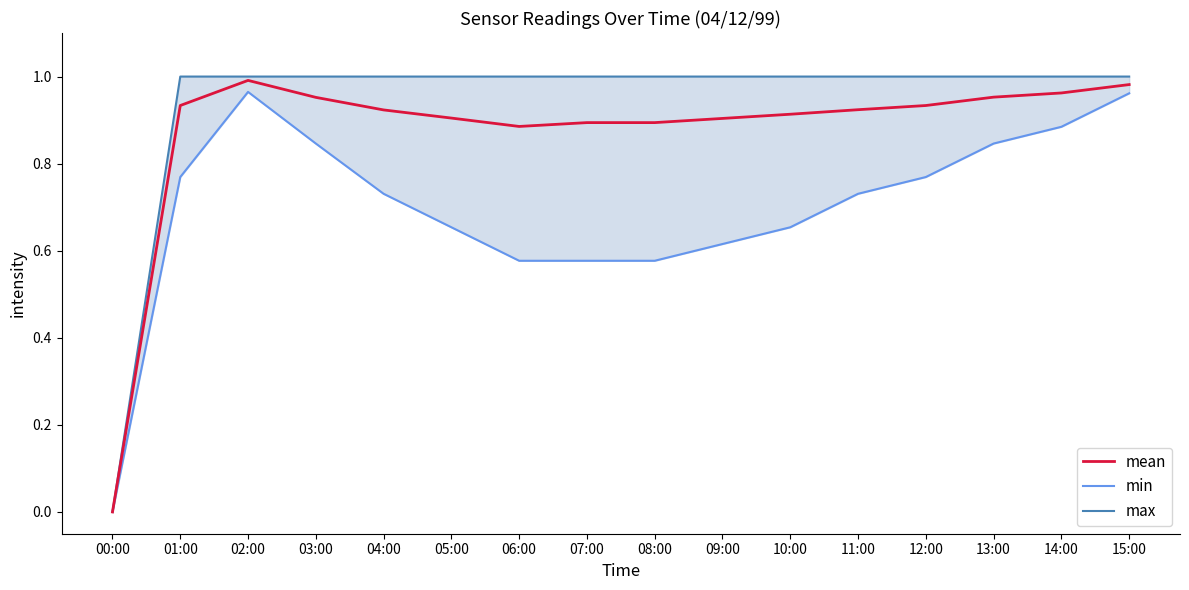

What is the sum of the max values at 15:00 and 03:00?

2.0